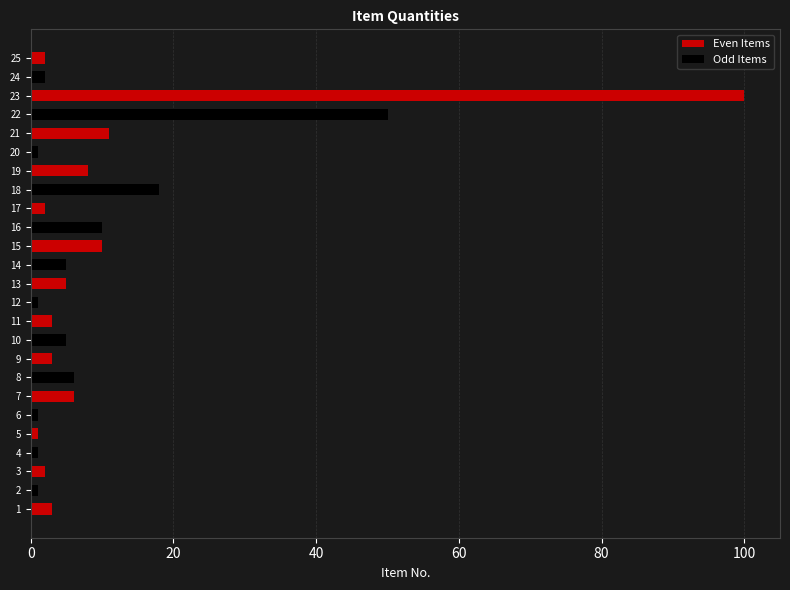

At which category does the chart reach its peak across all series?

23